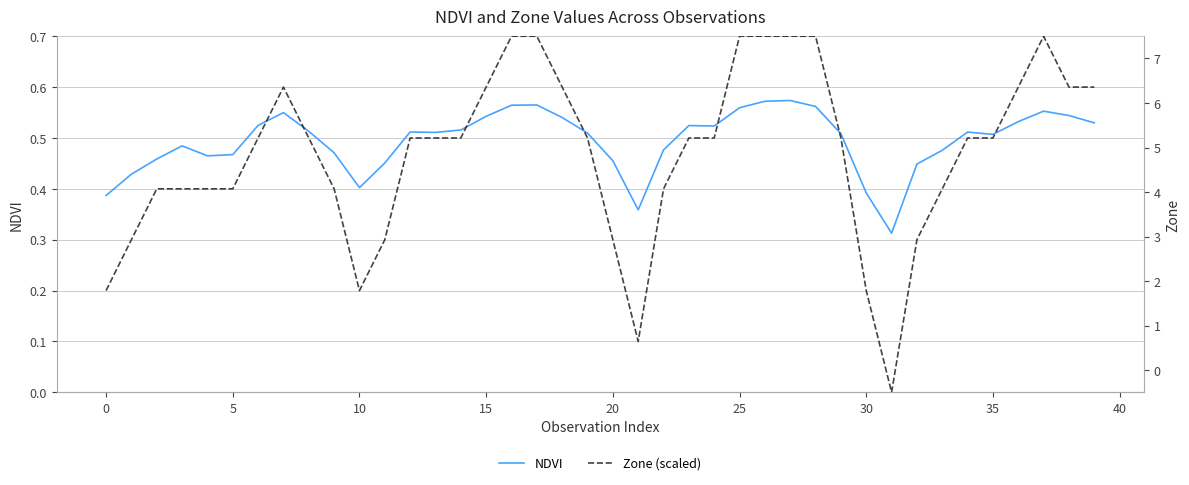

True or false: NDVI has more than 0 interior local peaks.

True